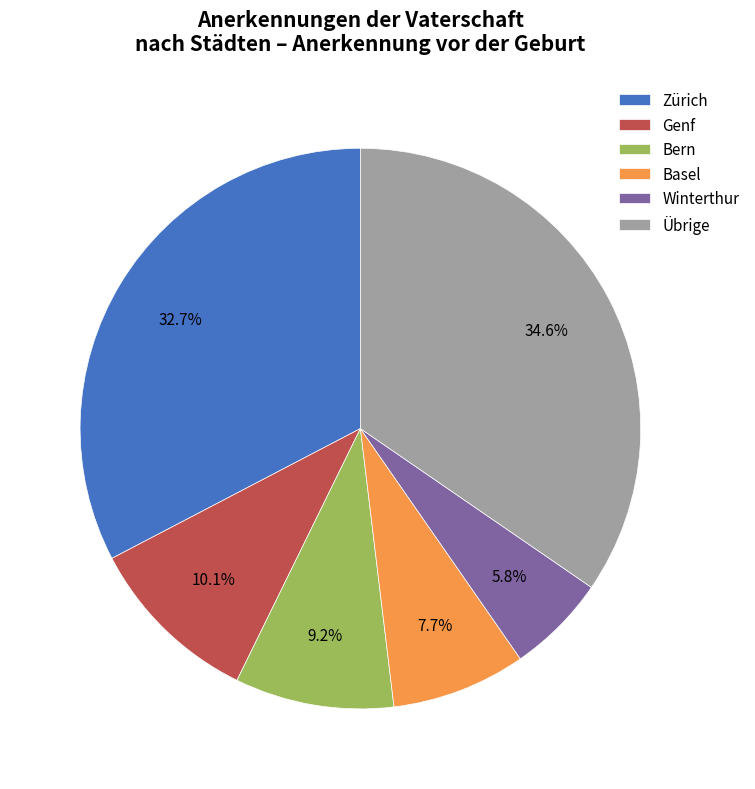

What is the ratio of the value at Zürich to the value at Bern?

3.6